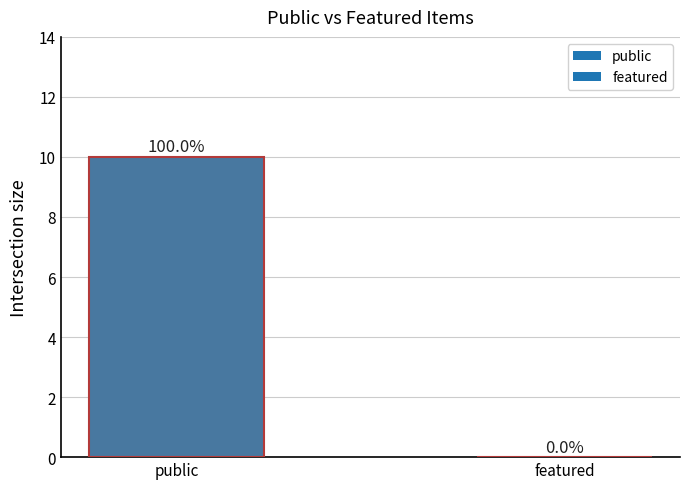

True or false: the data shows 10 at public.

True